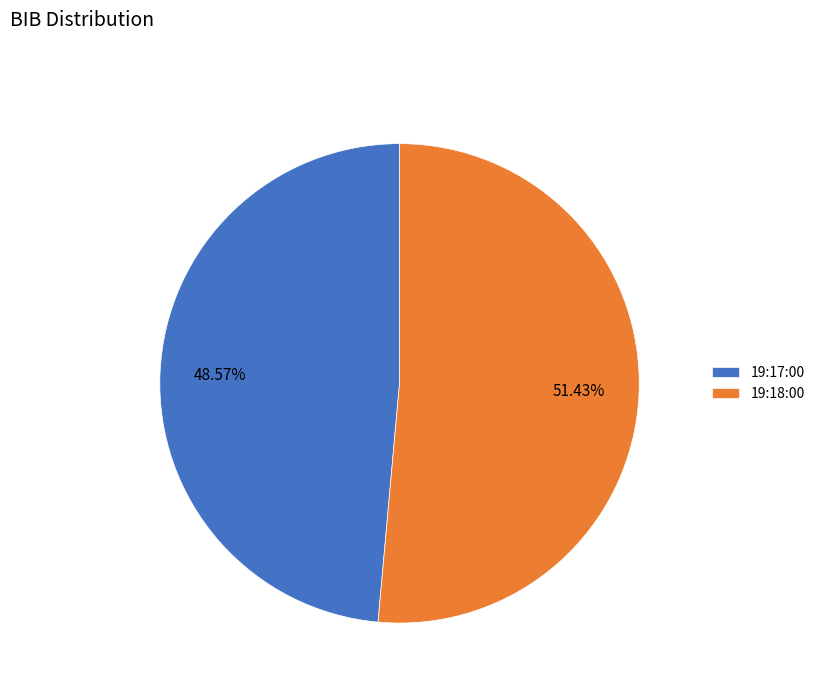

The 19:18:00 slice represents 51% of the pie. True or false?

True